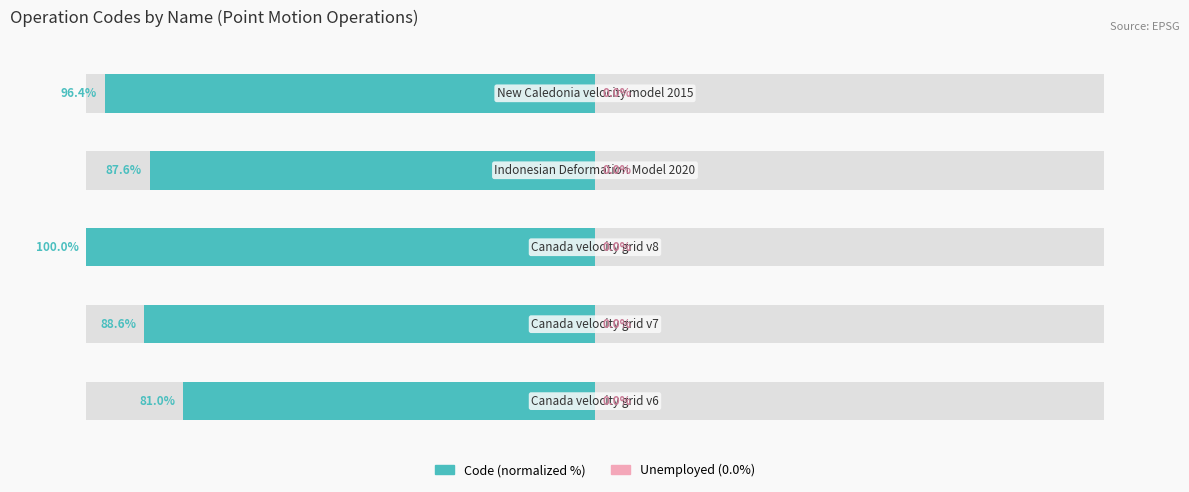

What are all the series names shown in the legend?

Code (normalized %), Unemployed (0.0%)